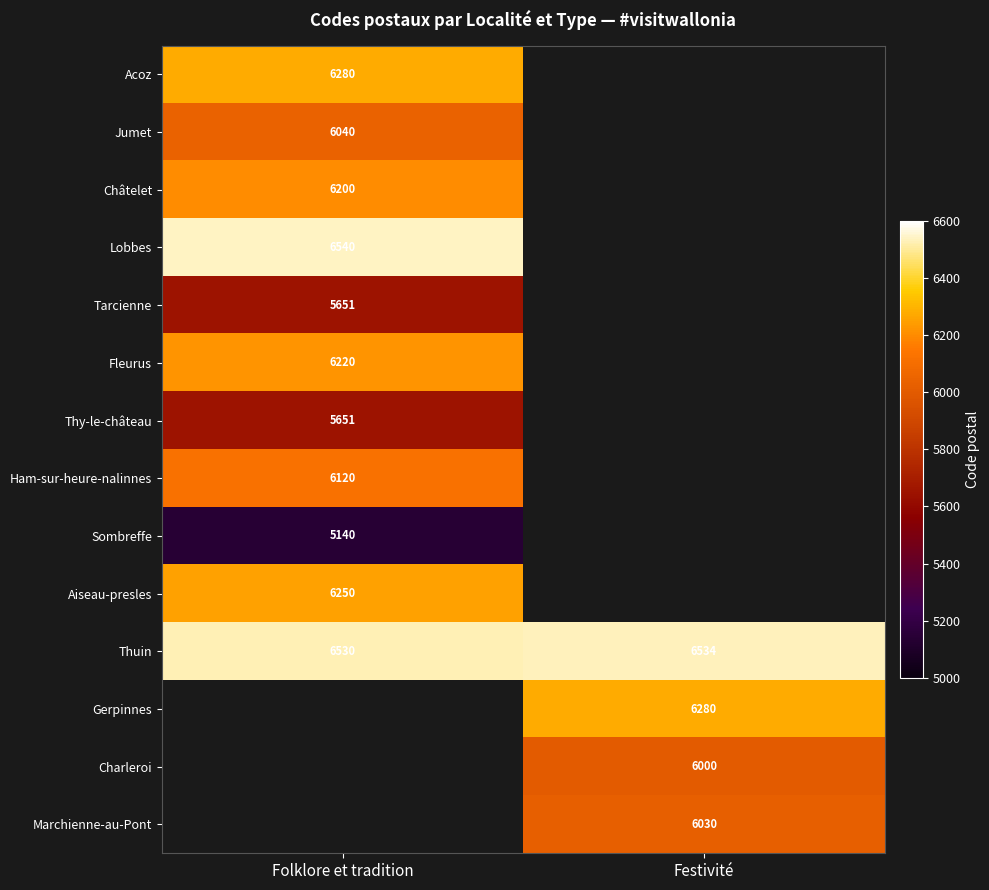

What is the minimum value for Thuin?

6530